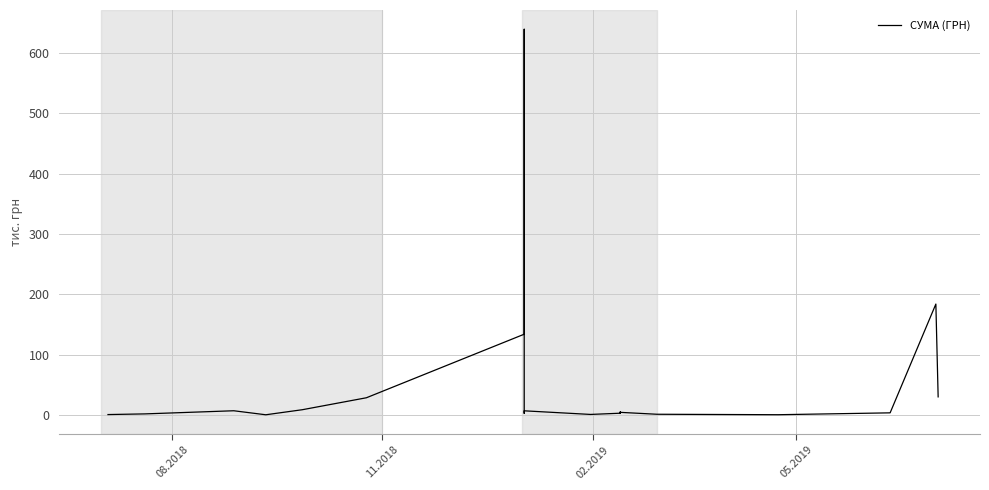

Is it true that the value at 08.2018 is 0.4?

False